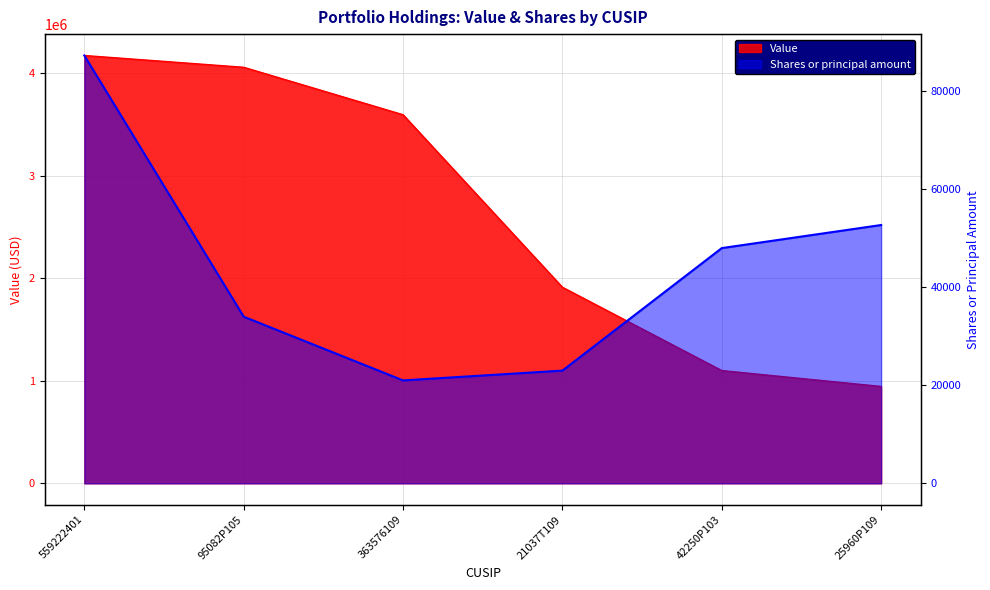

At which category is the sum across all series the highest?

559222401